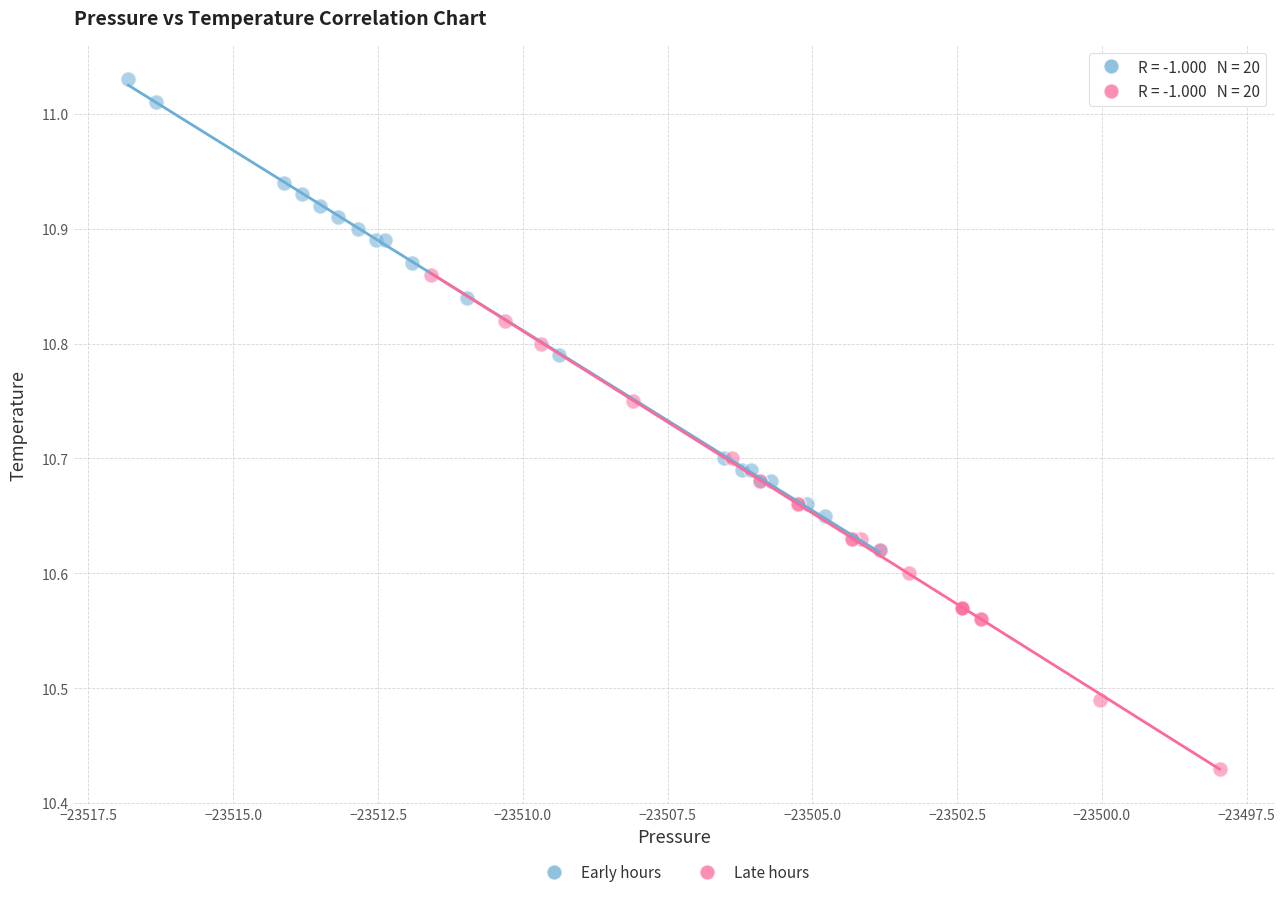

Which series reaches the minimum Y coordinate?

Late hours